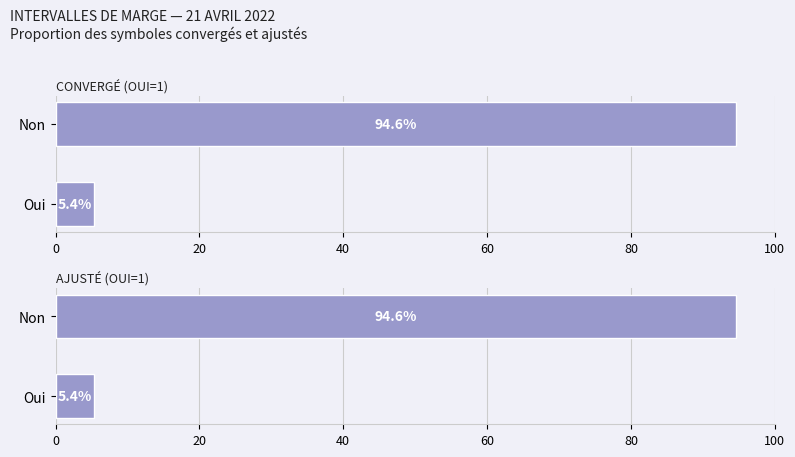

How many data points in AJUSTÉ (OUI=1) are less than 94?

1